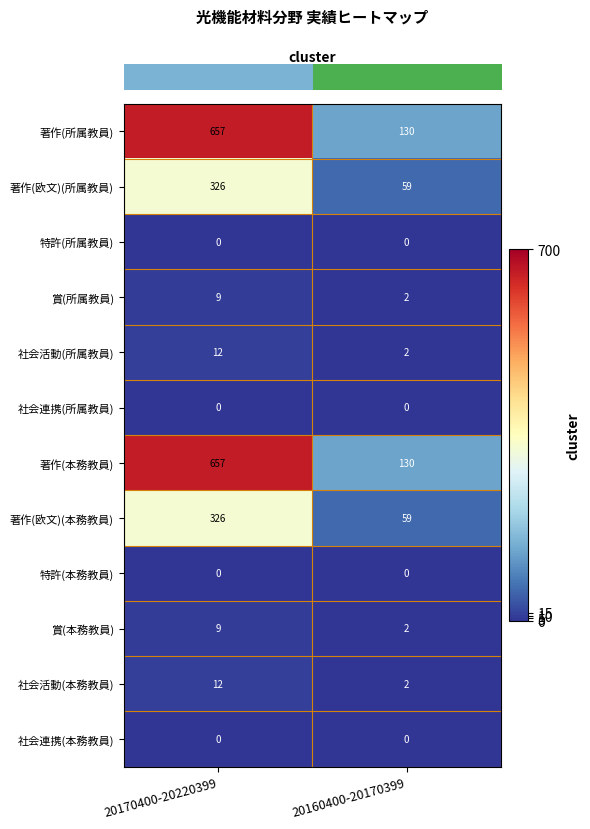

The 賞(本務教員) series shows 9 at 20170400-20220399. True or false?

True